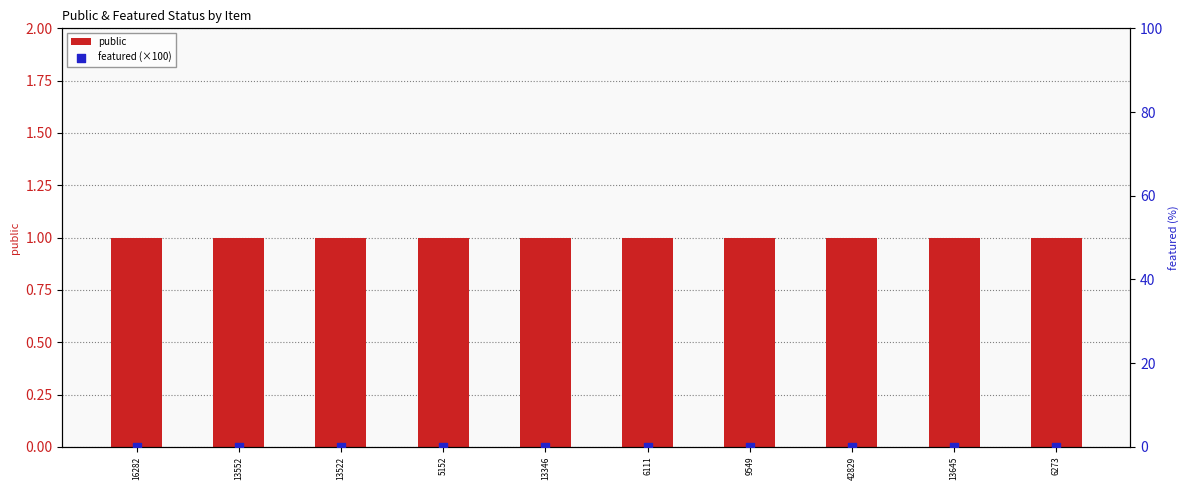

Which series reaches the minimum Y coordinate?

featured (×100)